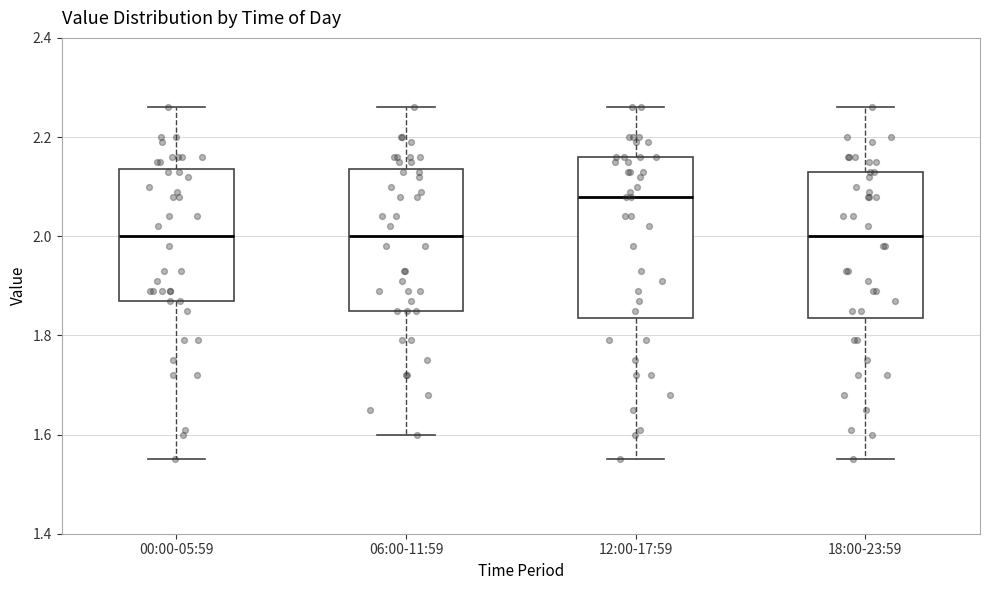

Where does the median line of the box for 18:00-23:59 sit on the y-axis? The values are not printed on the chart, so give them approximately, as read against the axis.

2.00